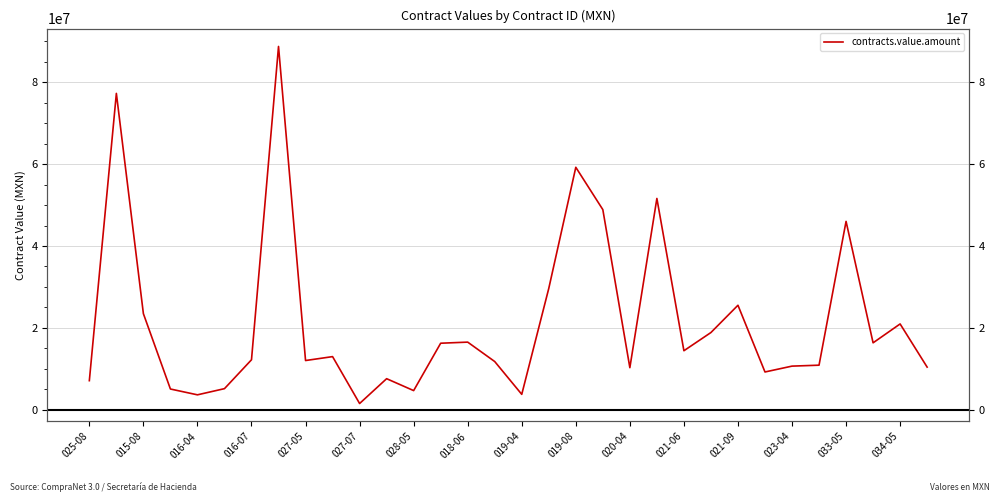

What position from the right is 019-08?

14